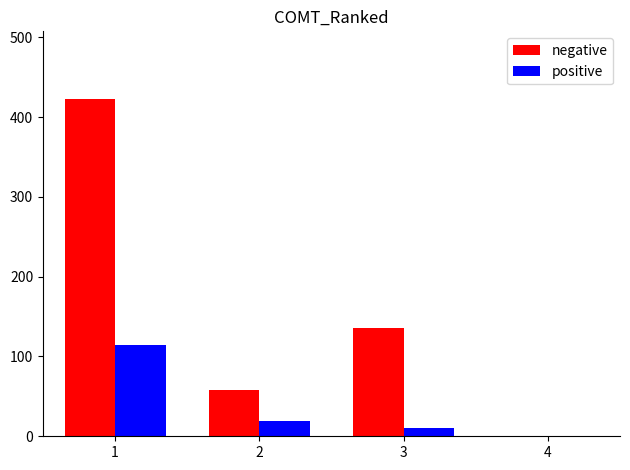

What is the difference between the maximum and minimum values in the positive series?

103.4